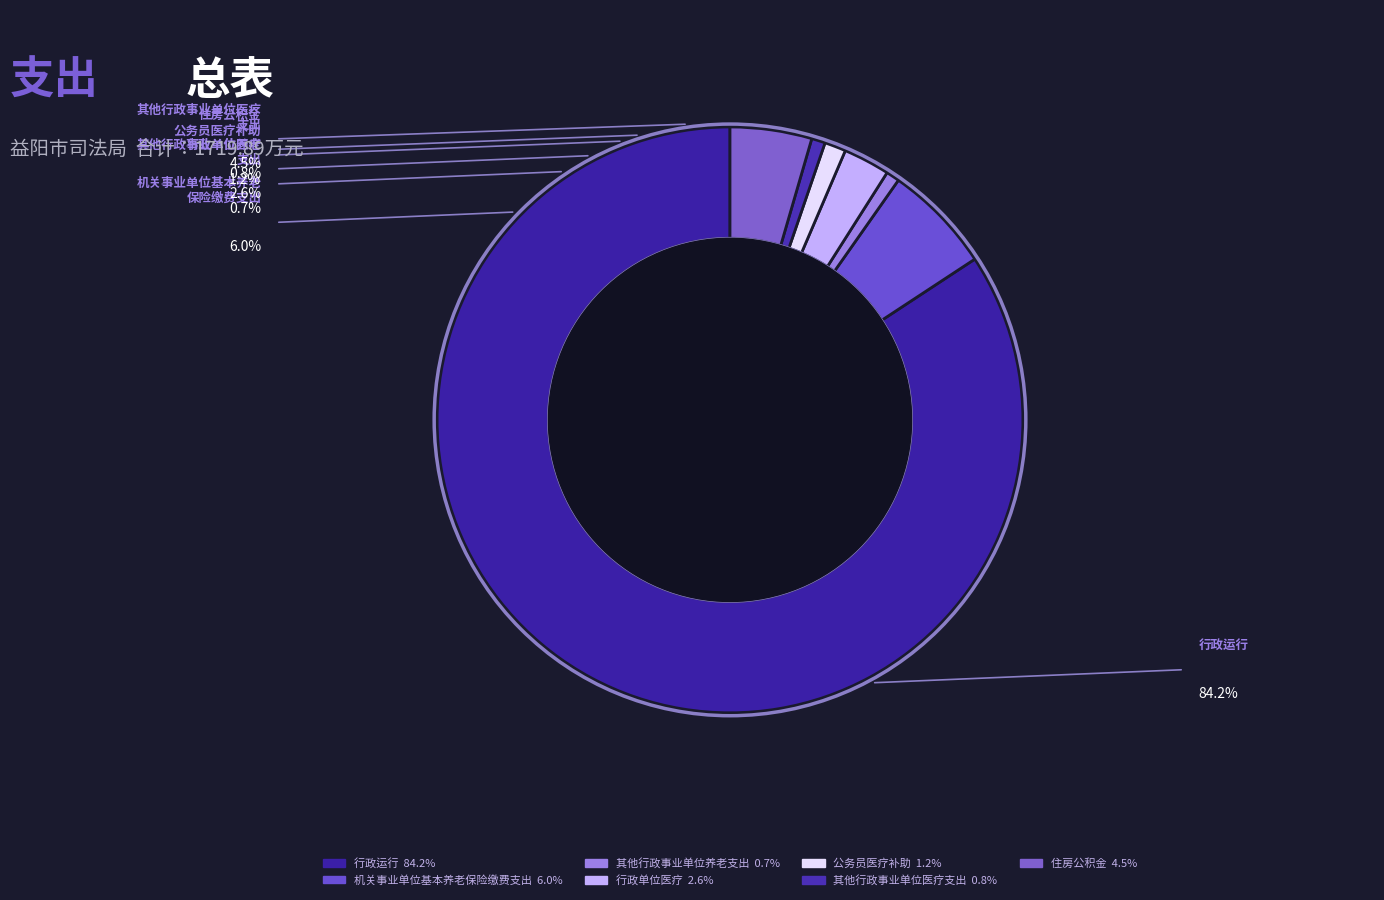

How many slices are in this pie chart?

7